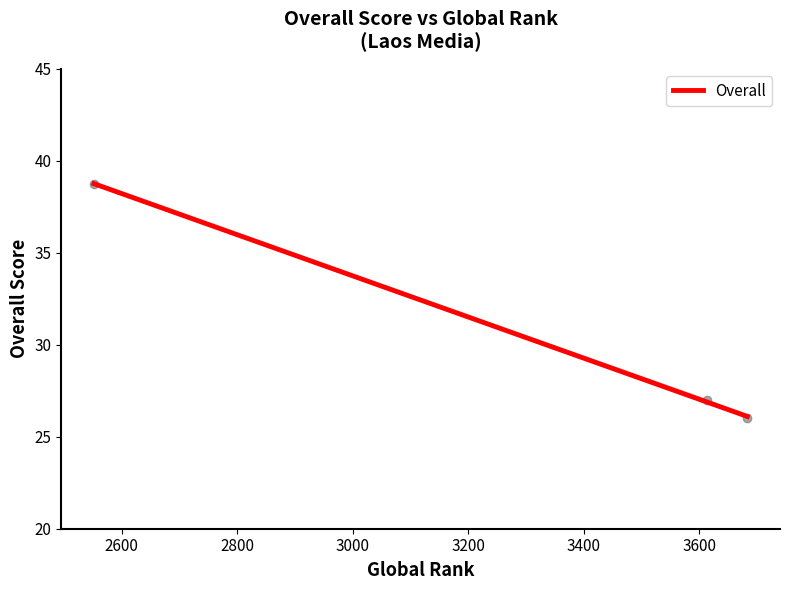

What is the sum of the values at 3613 and 2552?

65.8